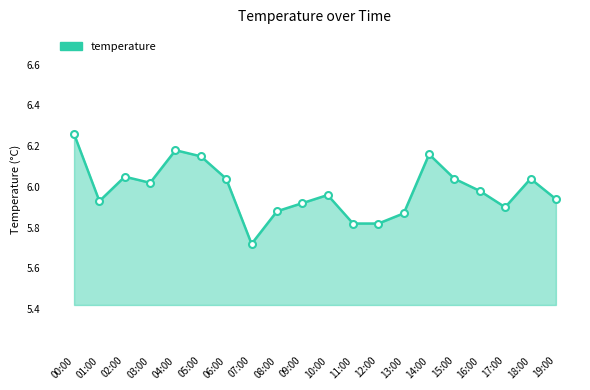

At which category does the chart reach its peak across all series?

00:00